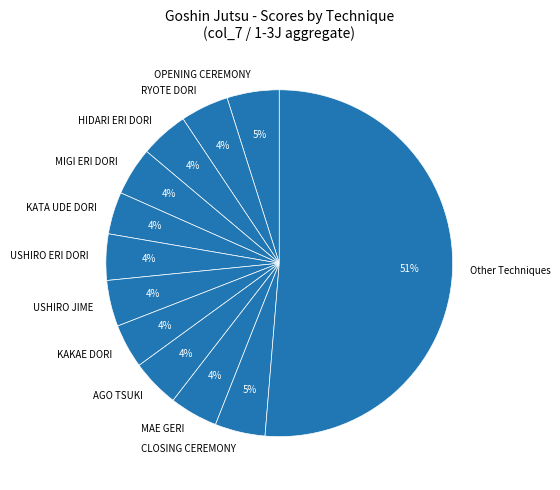

Which slice is the largest?

Other Techniques